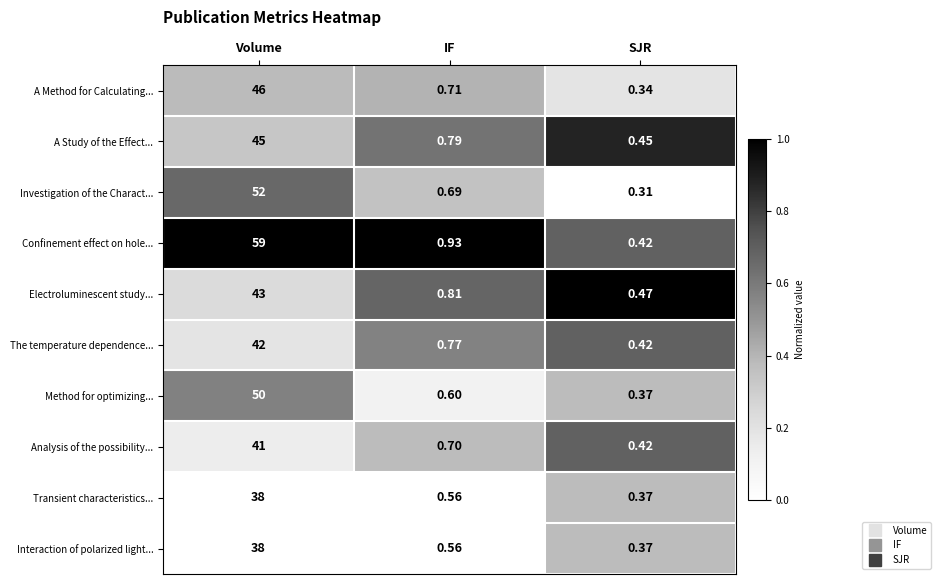

Where is Investigation of the Charact... nearest to the value 26?

IF